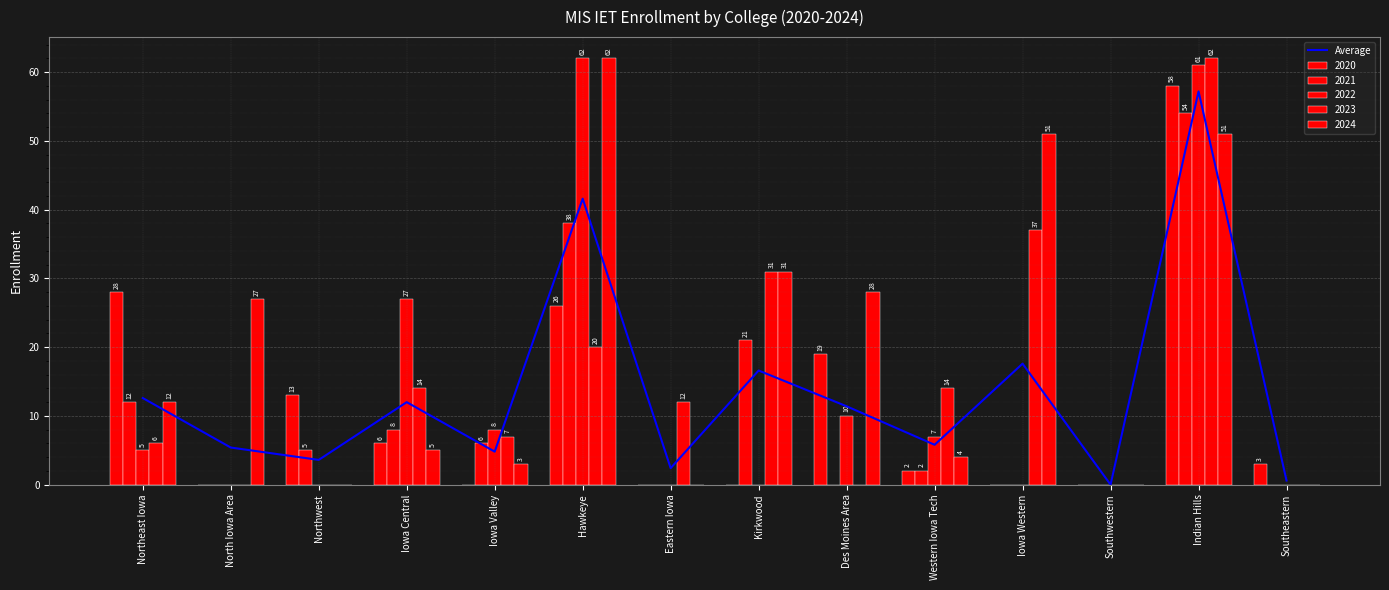

List the labels in order of value, largest first.

Indian Hills, Hawkeye, Iowa Western, Kirkwood, Northeast Iowa, Iowa Central, Des Moines Area, Western Iowa Tech, North Iowa Area, Iowa Valley, Northwest, Eastern Iowa, Southeastern, Southwestern